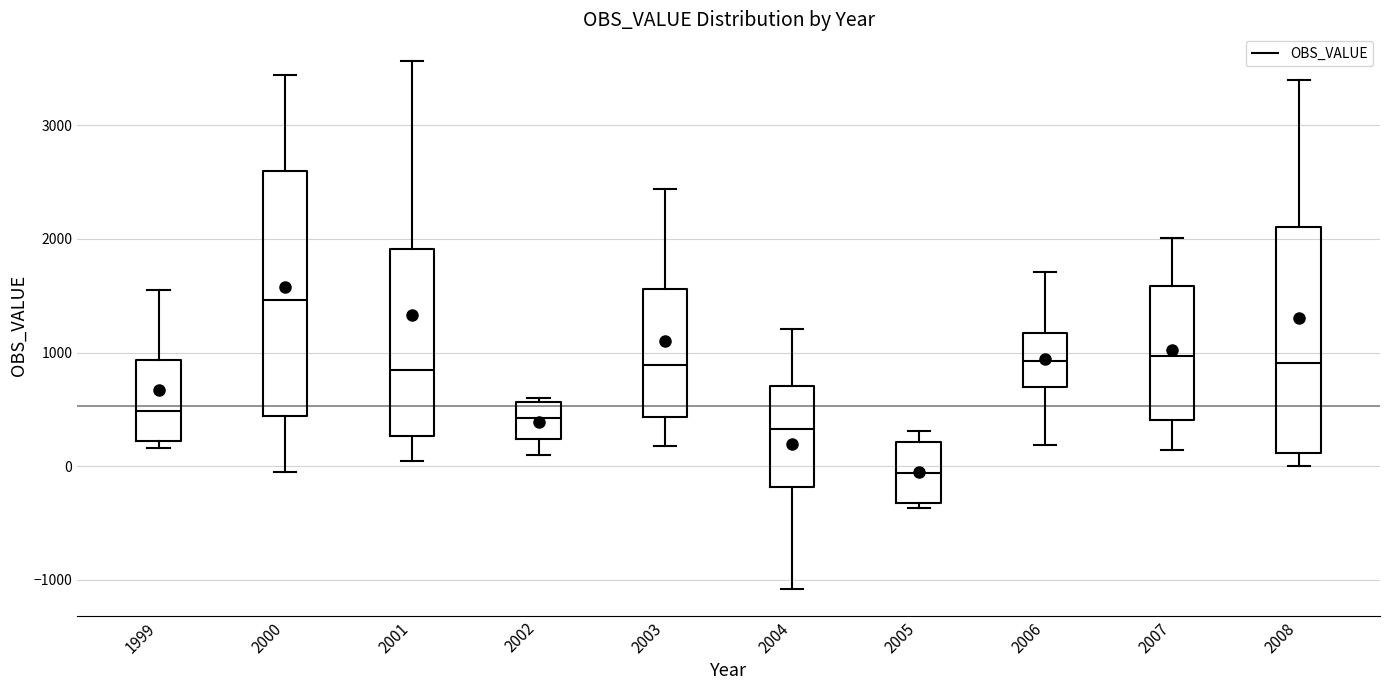

Which box is the tallest, from its lower edge to its upper edge?

2000